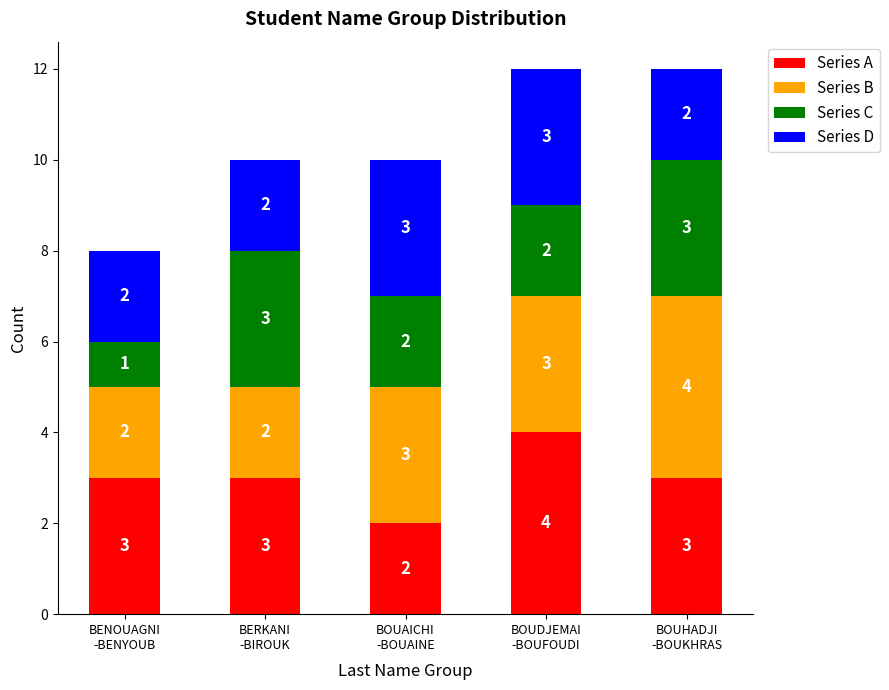

How many Series A values are between 3 and 4?

4